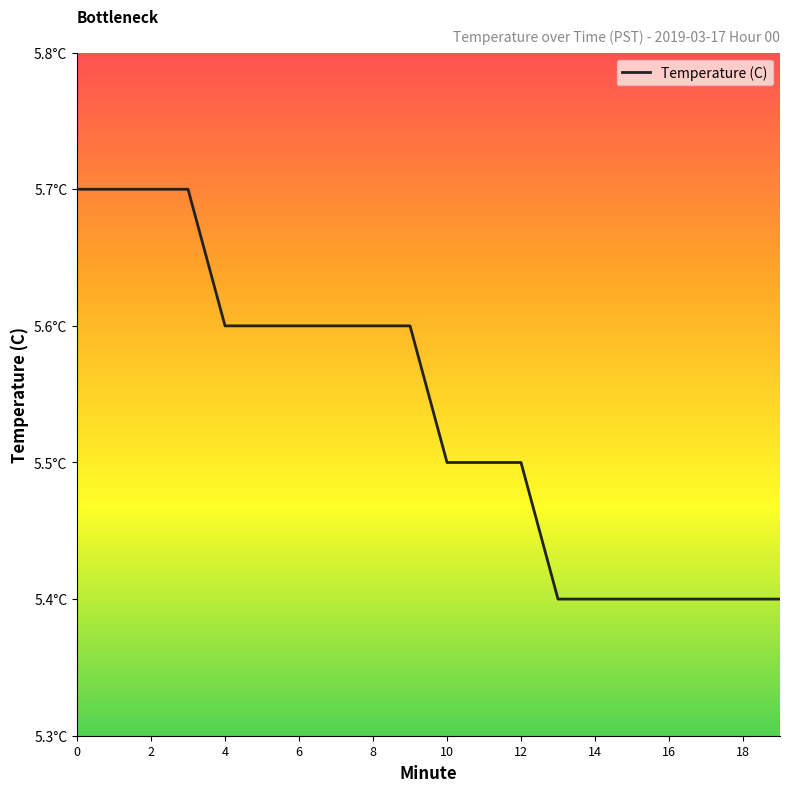

Is this an area chart (filled region under the line)?

No